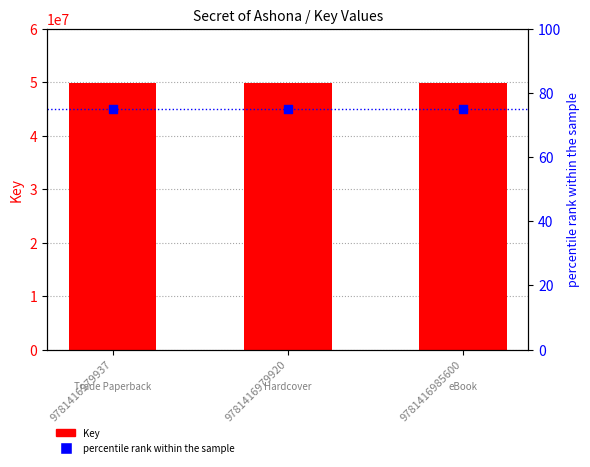

Which series has the largest total across all categories?

Key